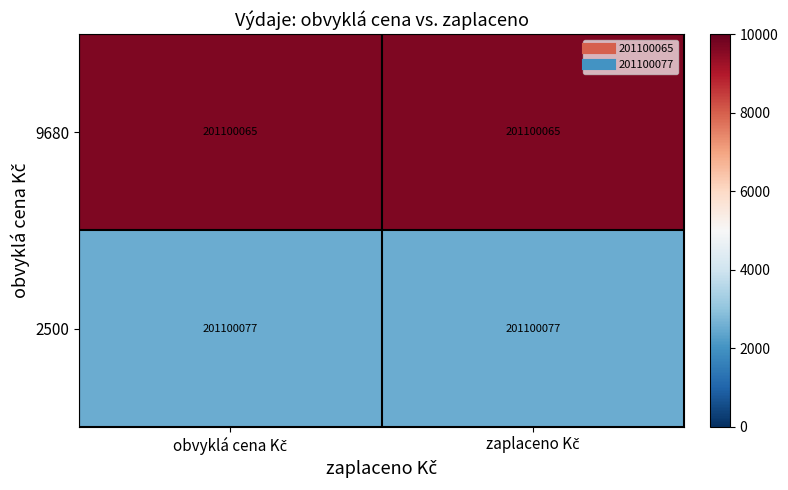

True or false: 2500 has a value of 3270 at obvyklá cena Kč.

False